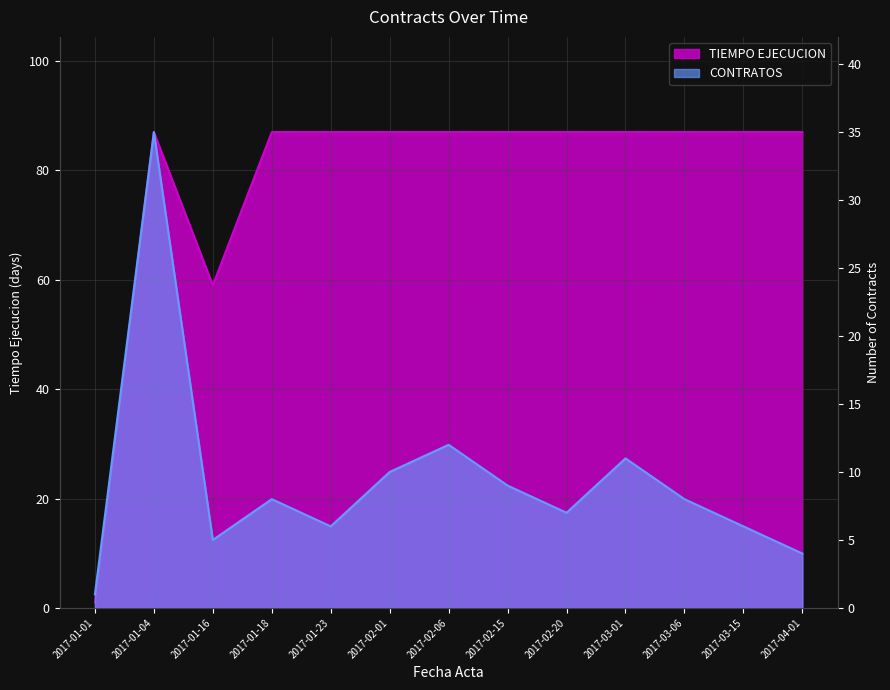

Reading left to right, what are all the values shown in this chart?

TIEMPO EJECUCION: 1	87	59	87	87	87	87	87	87	87	87	87	87
CONTRATOS: 1	35	5	8	6	10	12	9	7	11	8	6	4